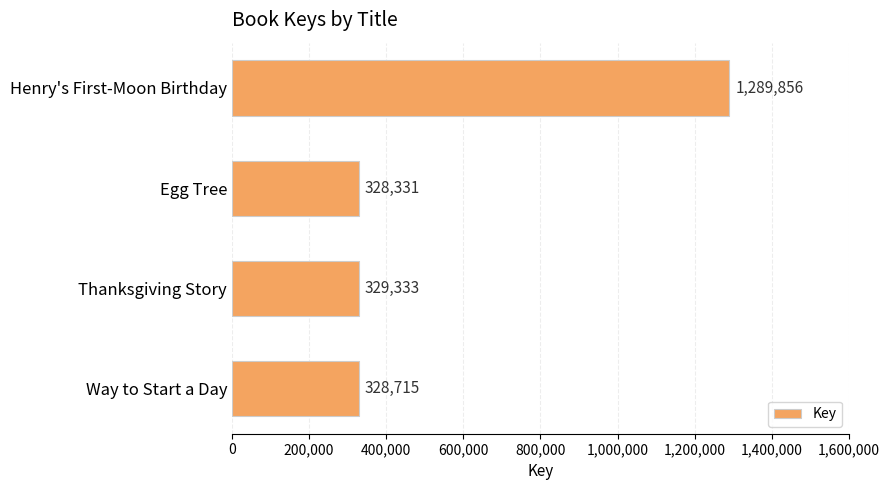

Which category has the lowest value across all series?

Egg Tree